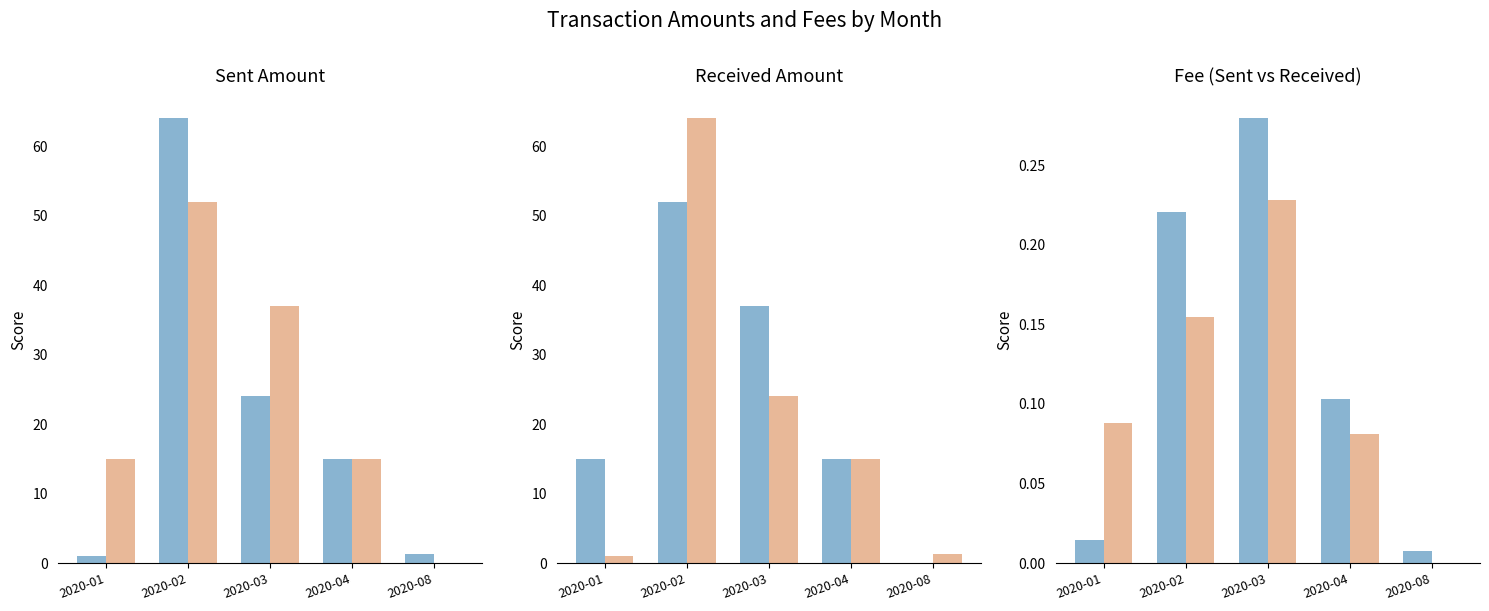

Which has a higher value, 2020-04 or 2020-08?

2020-04